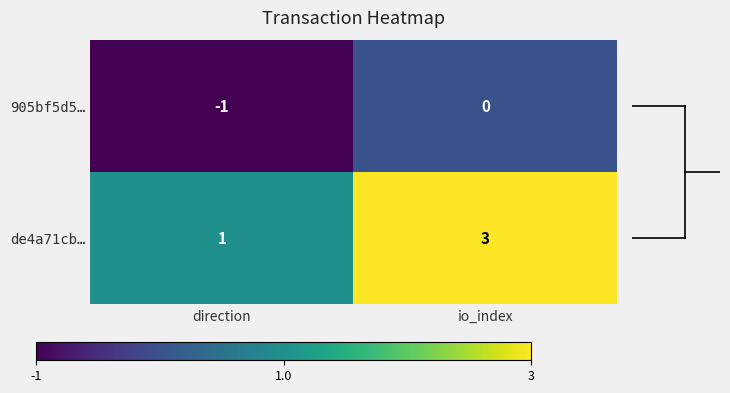

True or false: de4a71cb… has a value of 2 at direction.

False